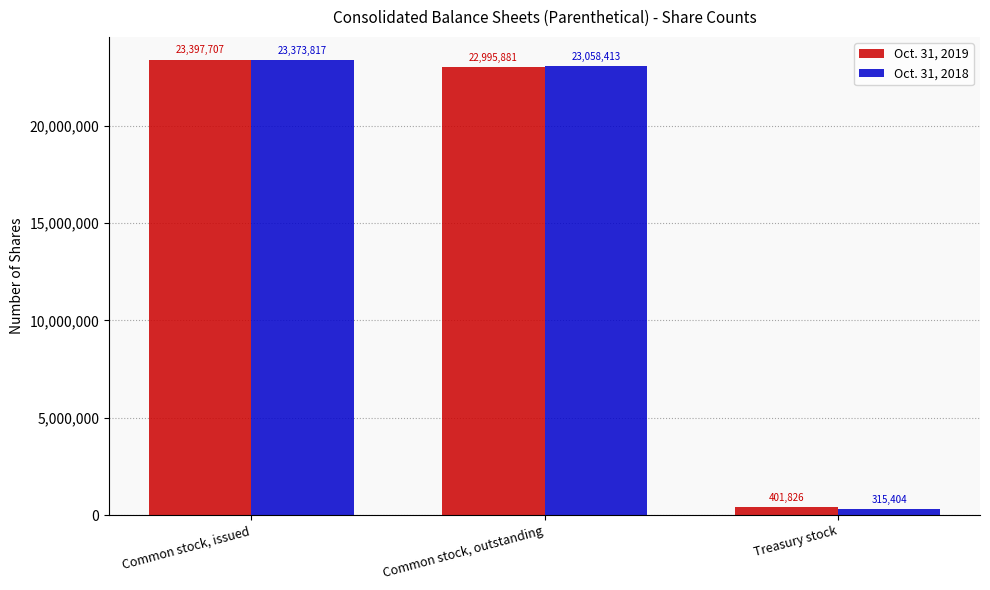

Which category has the highest value in the Oct. 31, 2018 series?

Common stock, issued